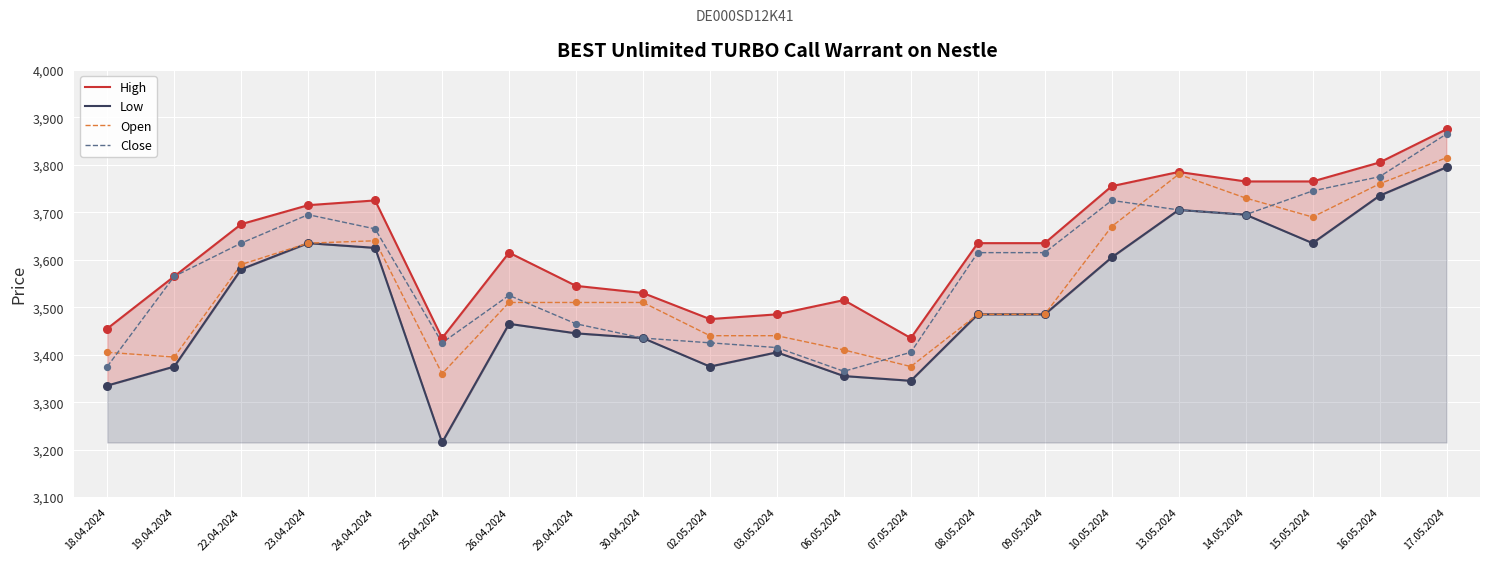

At how many categories does at least one series exceed 3745?

6